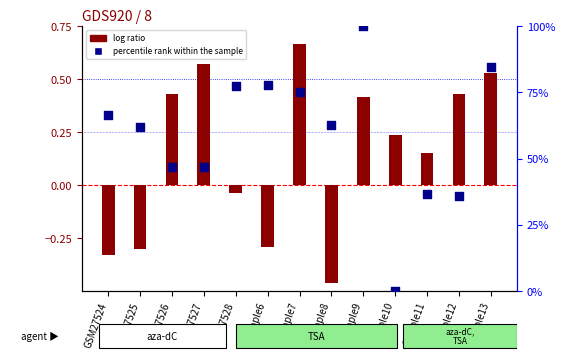

At how many categories does at least one series exceed 0?

13